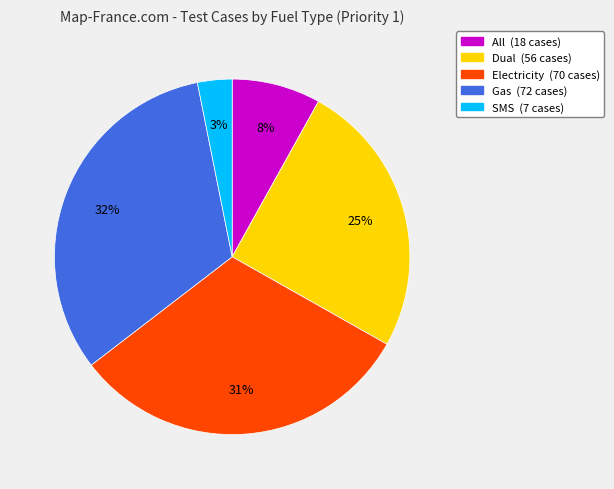

Which slice is the largest?

Gas